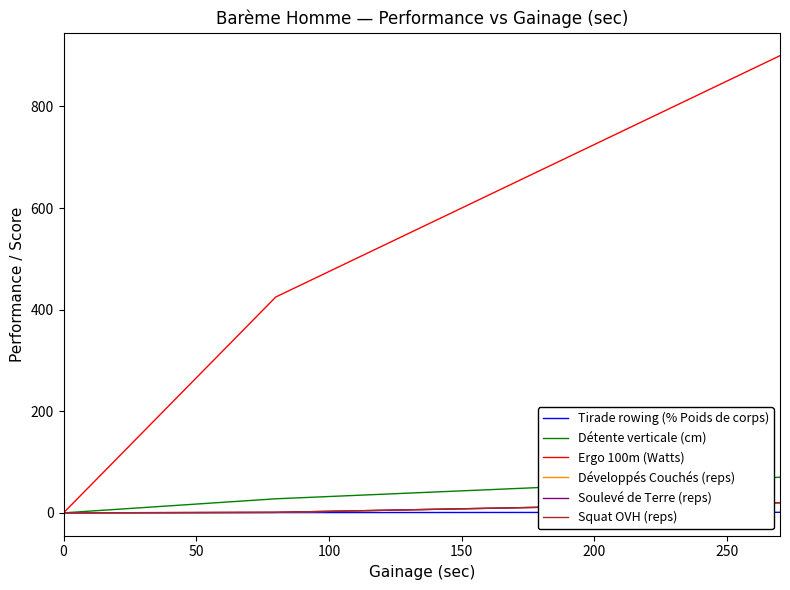

Does the chart display data point markers on the line(s)?

No